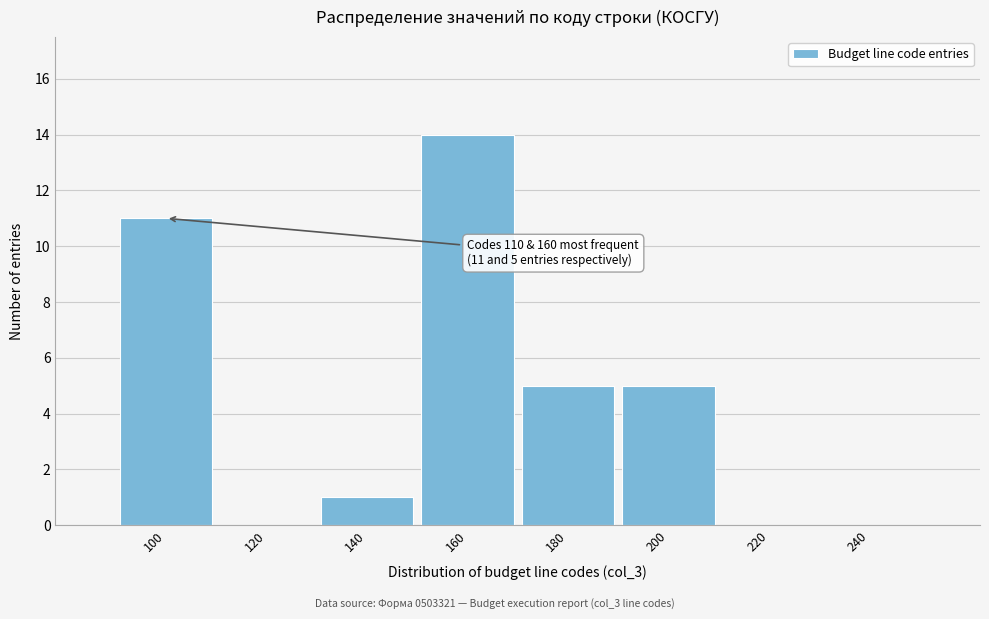

Reading left to right, what are all the values shown in this chart?

100=11	120=0	140=1	160=14	180=5	200=5	220=0	240=0